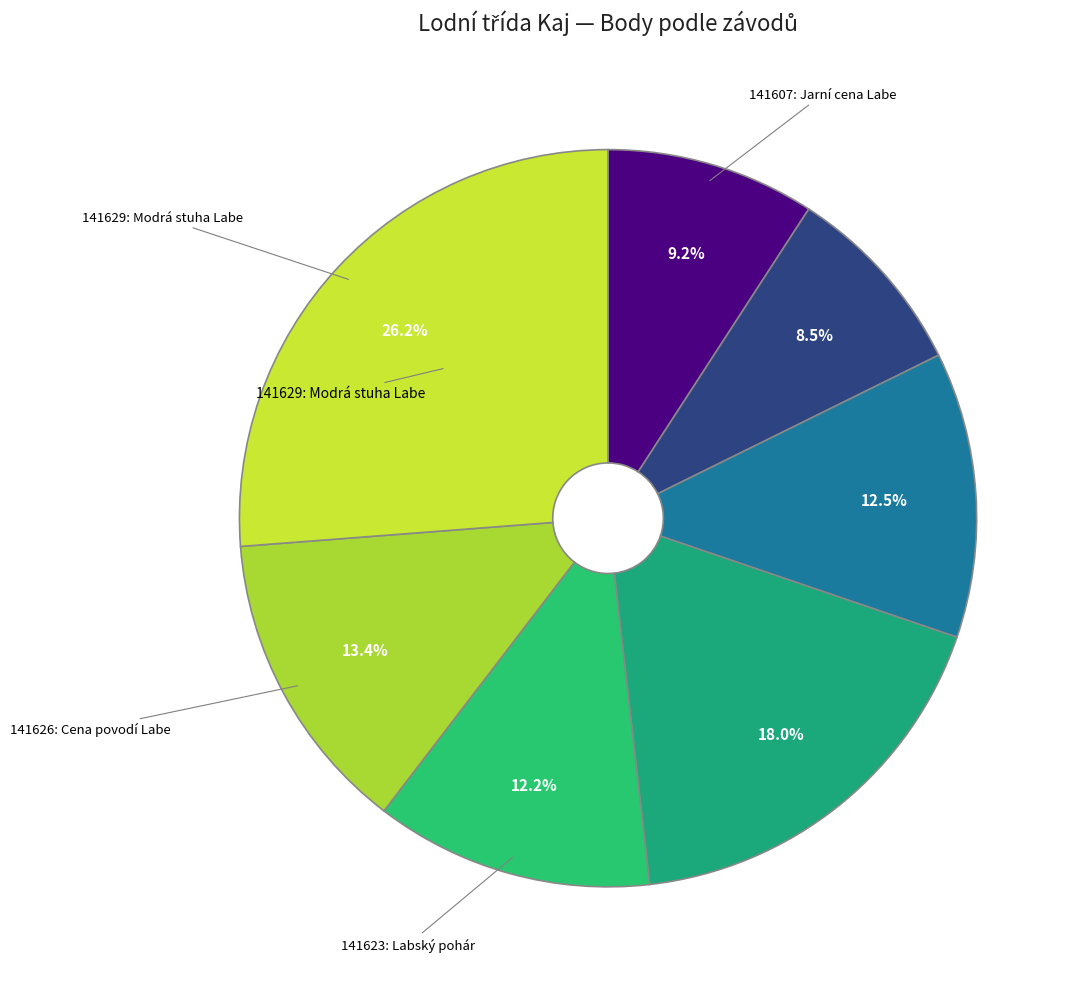

Which slice is the smallest?

141609